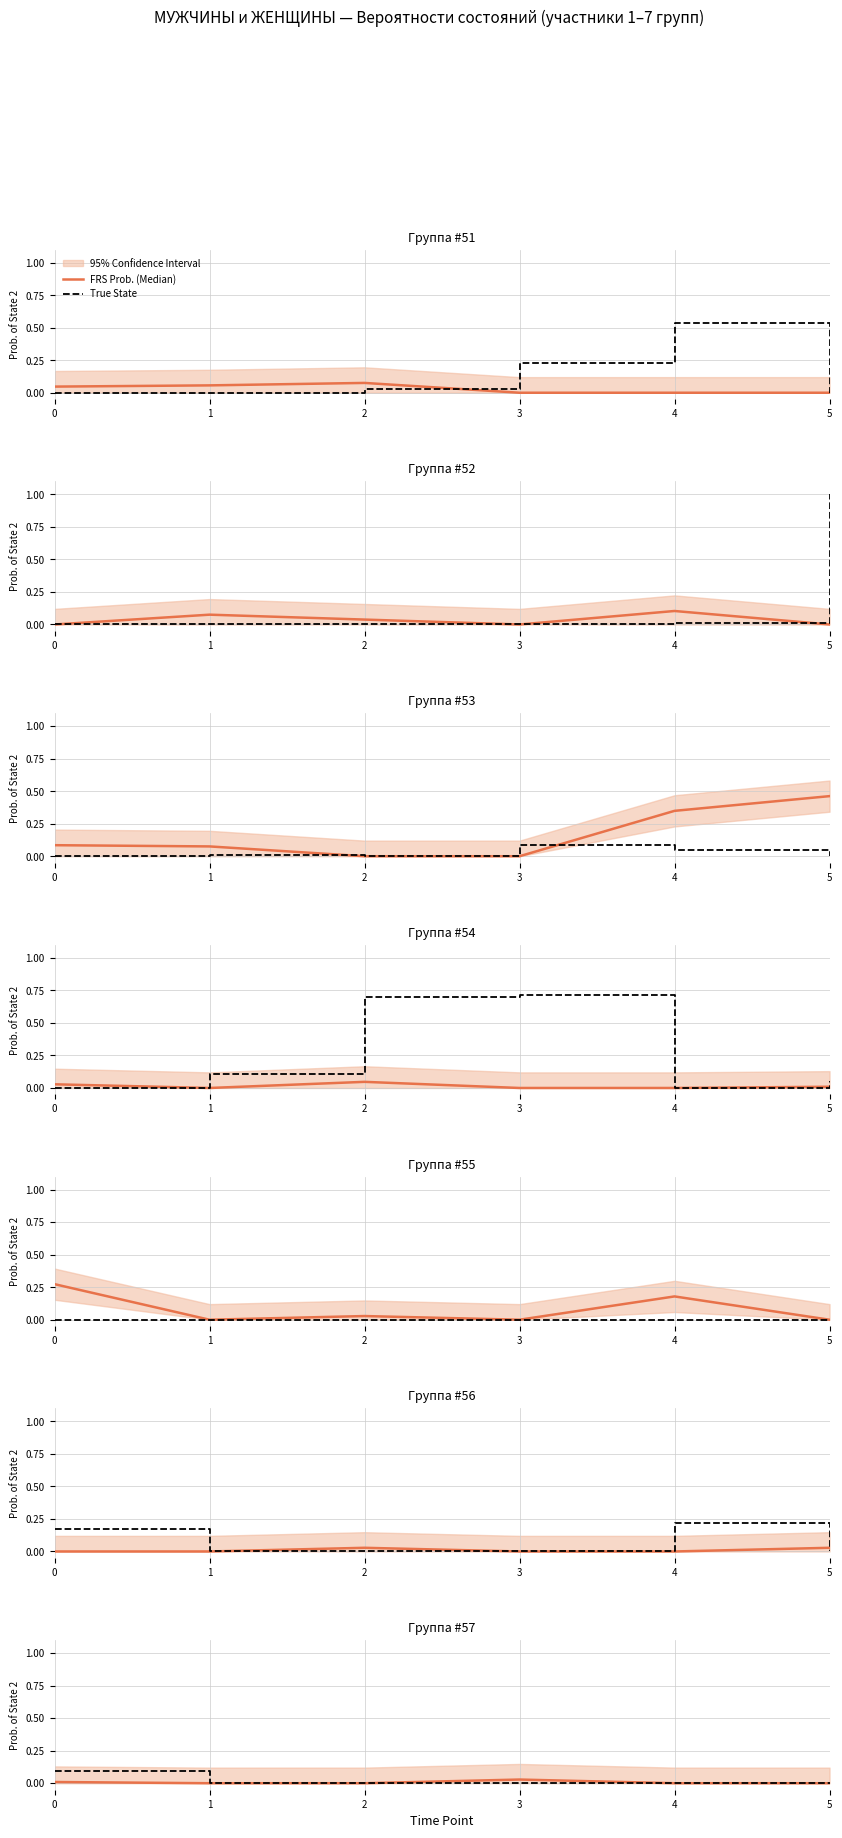

True or false: True State and FRS Prob. (Median) cross at least once.

False